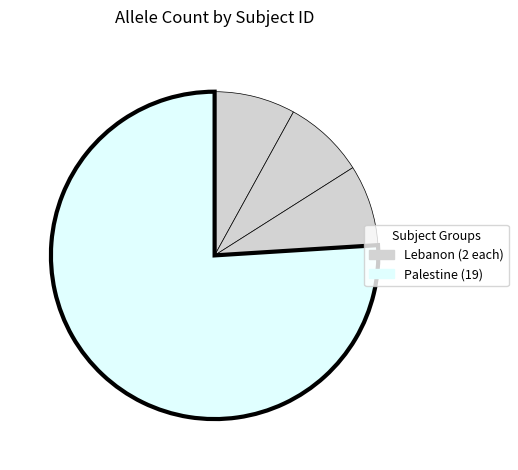

How many slices are in this pie chart?

4